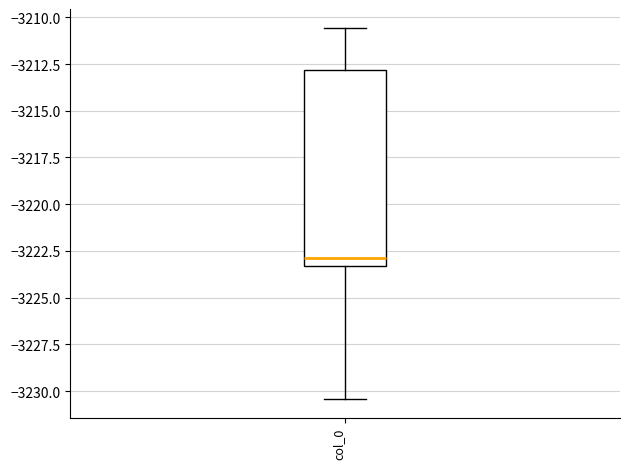

Transcribe this box plot: give where the median line is, the range the box spans, and where the two whiskers end, as read against the y-axis. The values are not printed on the chart, so give them approximately, as read against the axis.

median -3223.0, box -3223.5 to -3213.0, whiskers -3230.5 to -3210.5